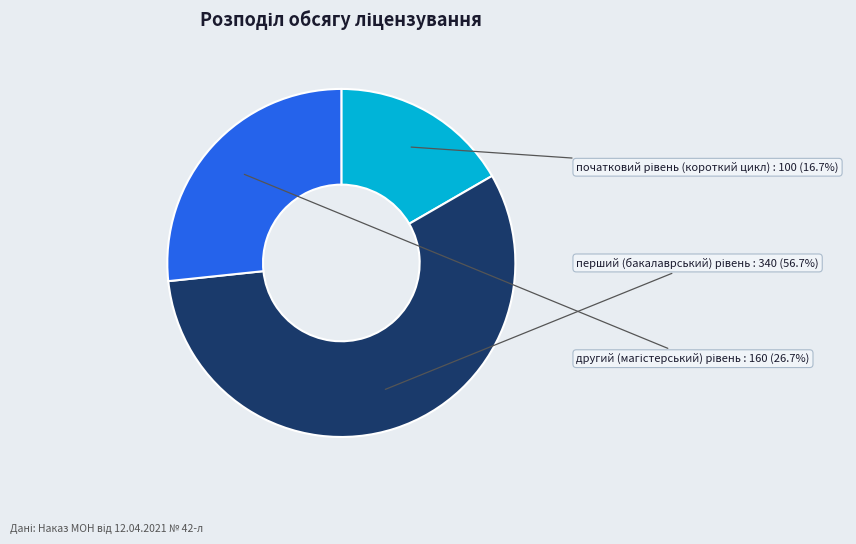

Does any single category account for the majority?

Yes